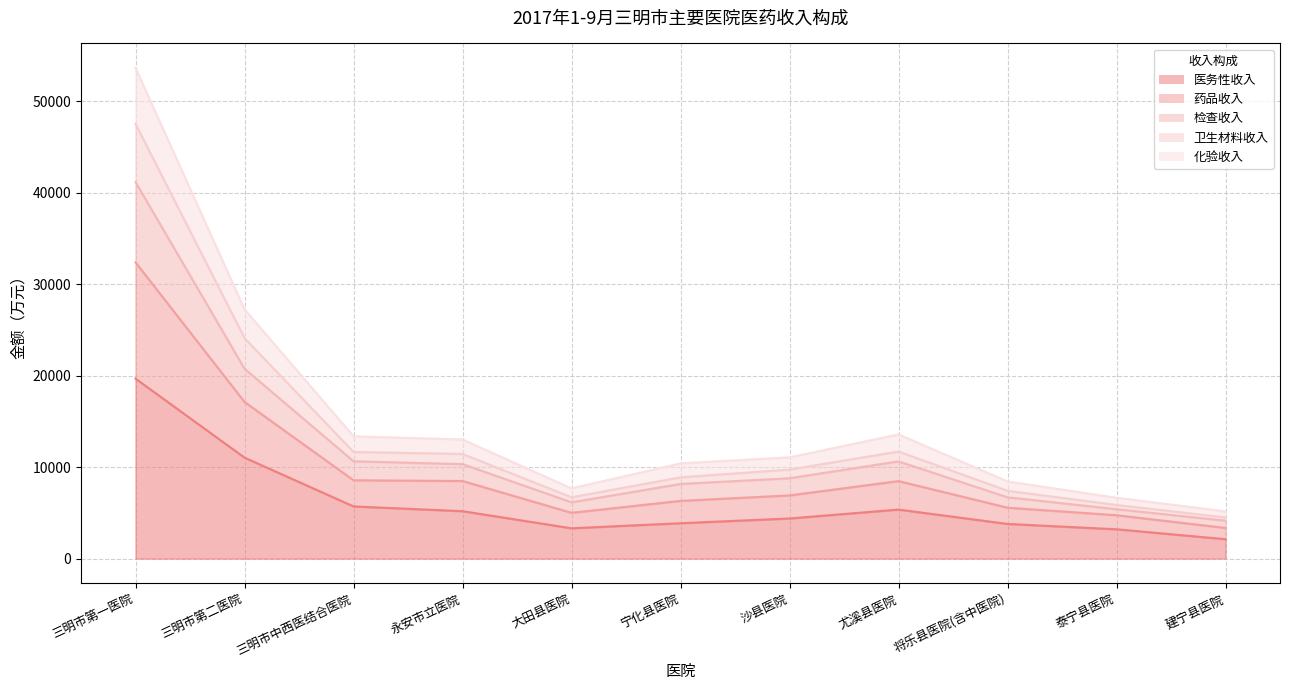

True or false: 检查收入 and 卫生材料收入 intersect in this chart.

False